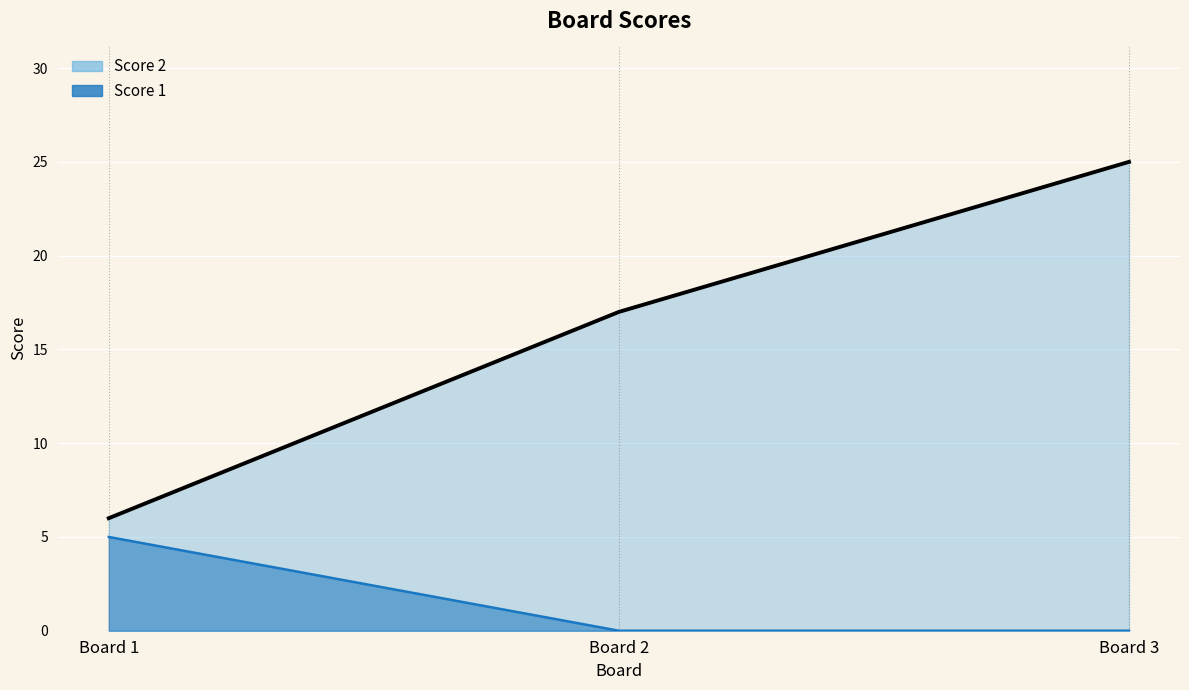

Which series changed the most between Board 1 and Board 2?

Score 2